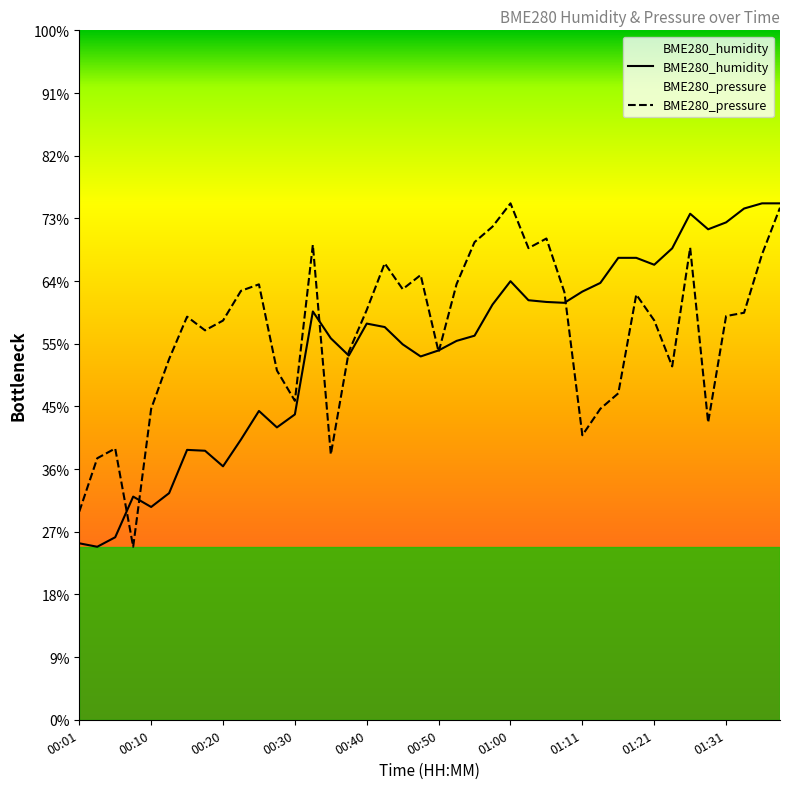

How many data points in BME280_humidity are less than 84?

19